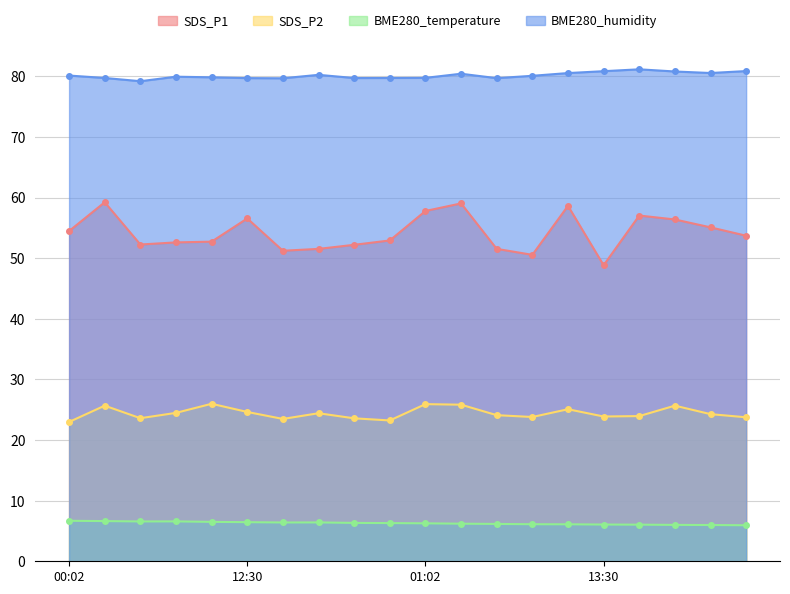

What is the value of the SDS_P1 point at the 15th from the left?

58.6